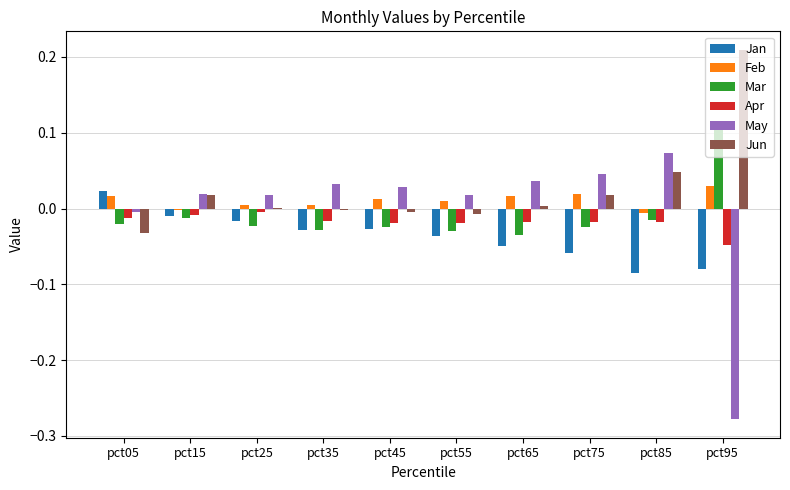

Count the number of data series in this chart.

6